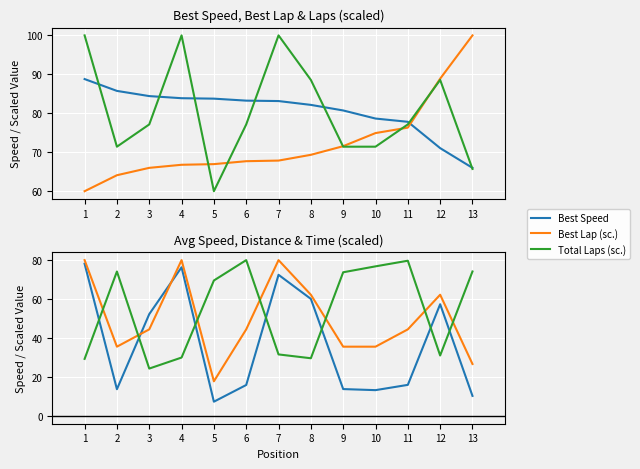

Reading left to right, what are all the values shown in this chart?

Best Speed: 88.8	85.8	84.4	83.9	83.8	83.2	83.1	82.2	80.7	78.7	77.8	71.1	66.0
Best Lap (scaled): 60.0	64.1	66.0	66.8	67.0	67.7	67.9	69.3	71.6	74.9	76.3	88.9	100.0
Total Laps (scaled): 100.0	71.4	77.1	100.0	60.0	77.1	100.0	88.6	71.4	71.4	77.1	88.6	65.7
Average Speed: 78.1	13.7	52.3	76.3	7.3	15.9	72.5	60.1	13.8	13.2	15.9	57.3	10.3
Total Dist (scaled): 80.0	35.6	44.4	80.0	17.8	44.4	80.0	62.2	35.6	35.6	44.4	62.2	26.7
Total Time (scaled): 29.3	74.1	24.3	30.0	69.5	80.0	31.6	29.6	73.8	76.8	79.7	31.0	74.2